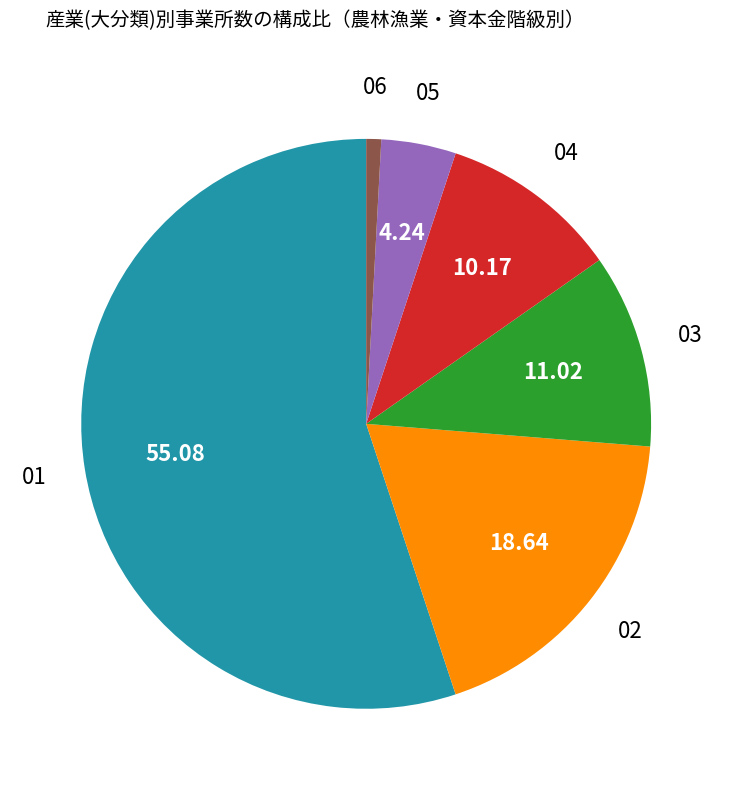

Rank the categories by value from lowest to highest.

06, 05, 04, 03, 02, 01